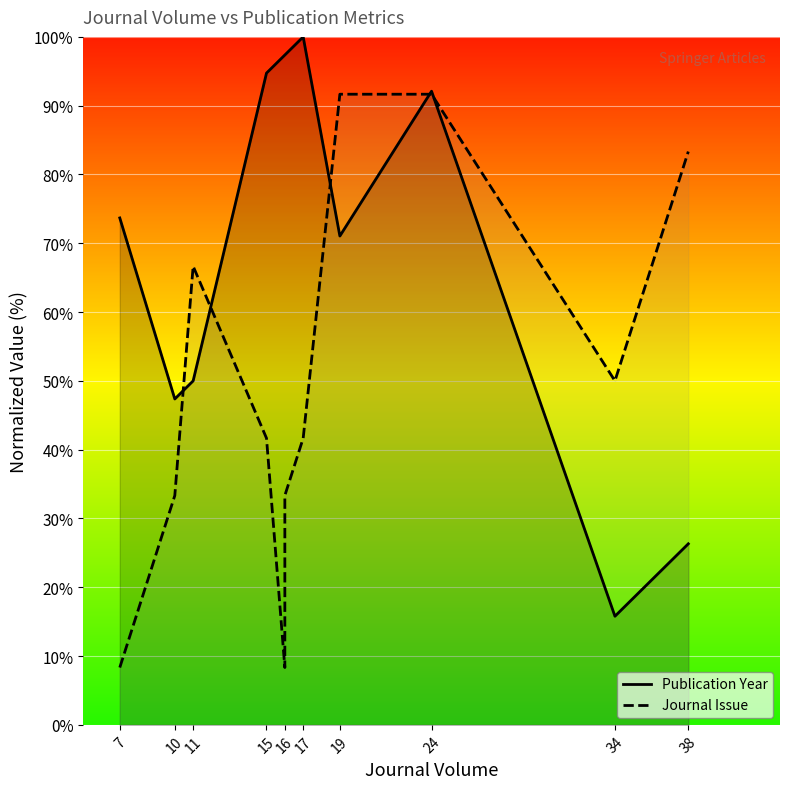

Is it true that Publication Year equals 50.0 at 11?

True